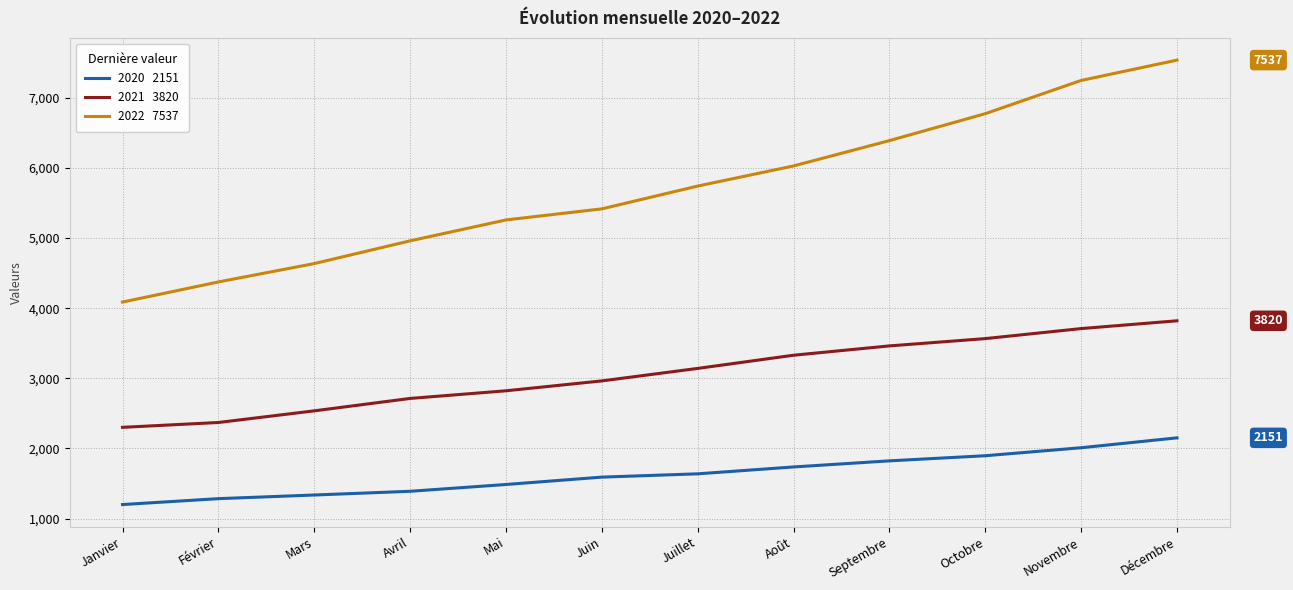

What is the total value across all series at Juillet?

10520